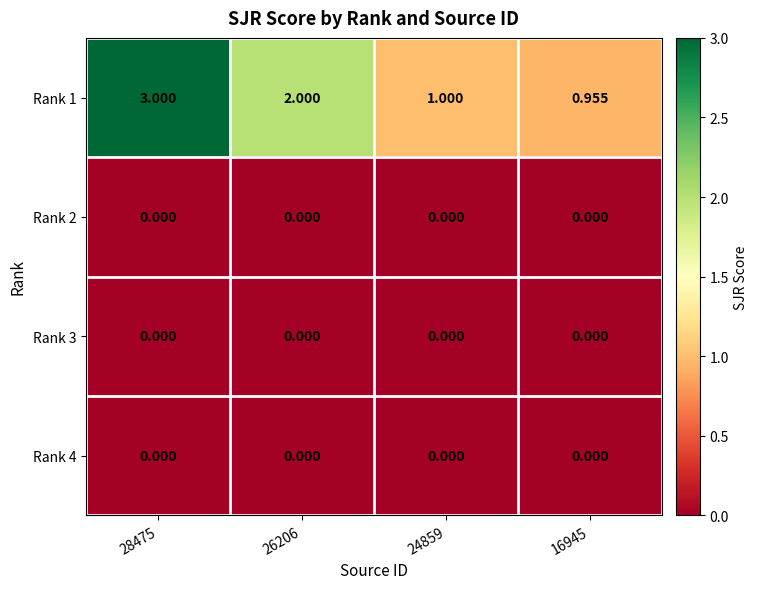

Count the number of categories in the chart.

4